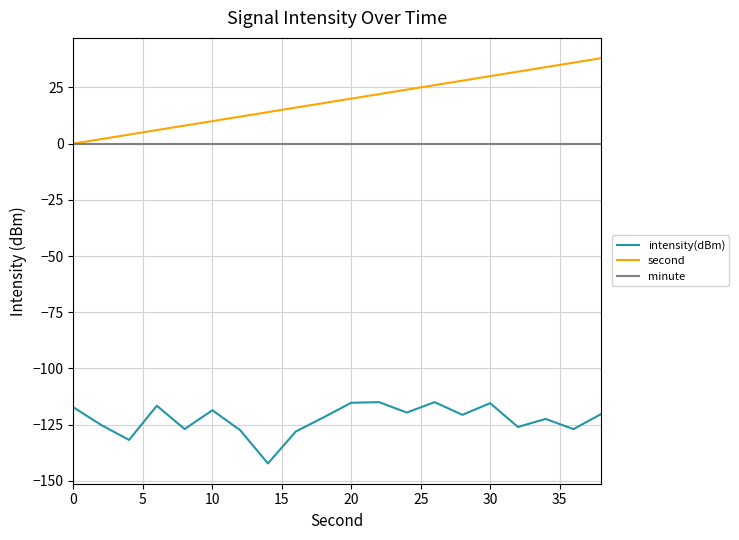

What is the maximum value for second?

38.0